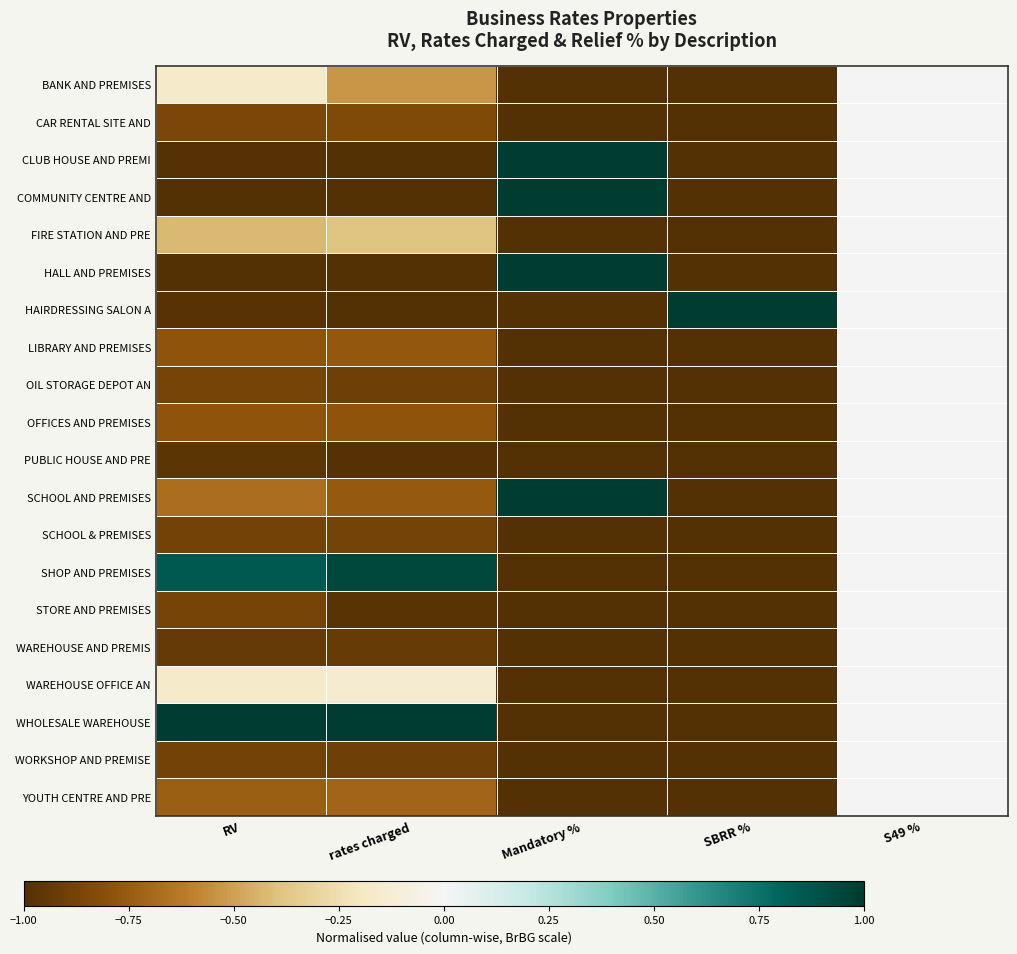

Which category has the lowest value across all series?

Mandatory %